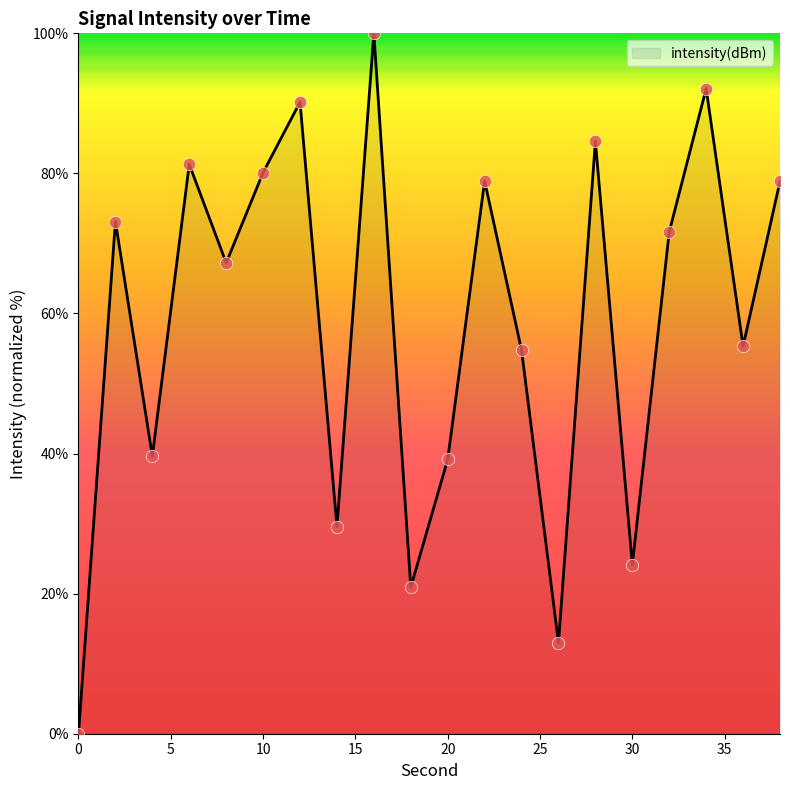

What is the maximum value shown in the chart?

100.0